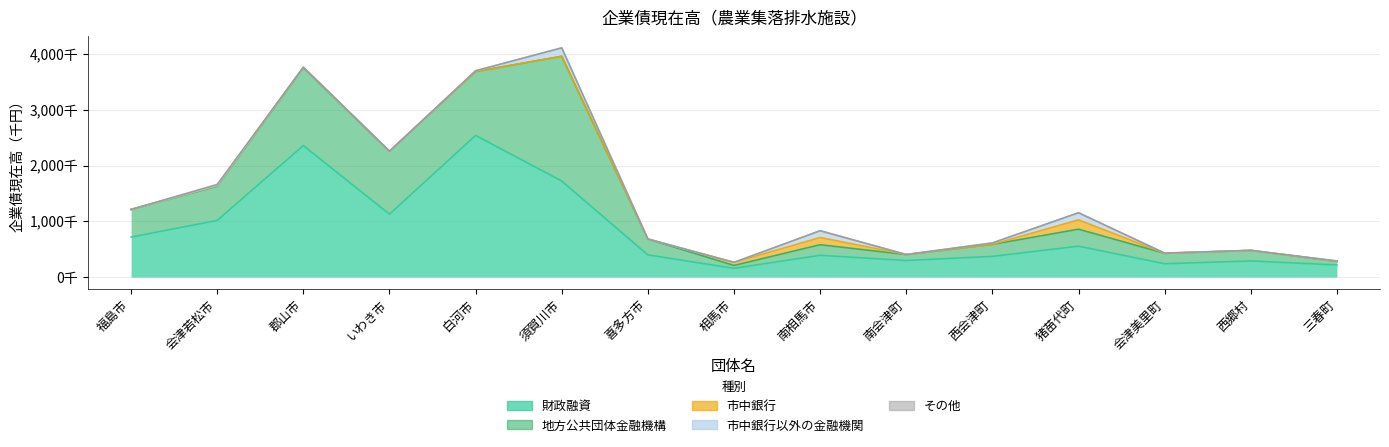

What are all the series names shown in the legend?

財政融資, 地方公共団体金融機構, 市中銀行, 市中銀行以外の金融機関, その他